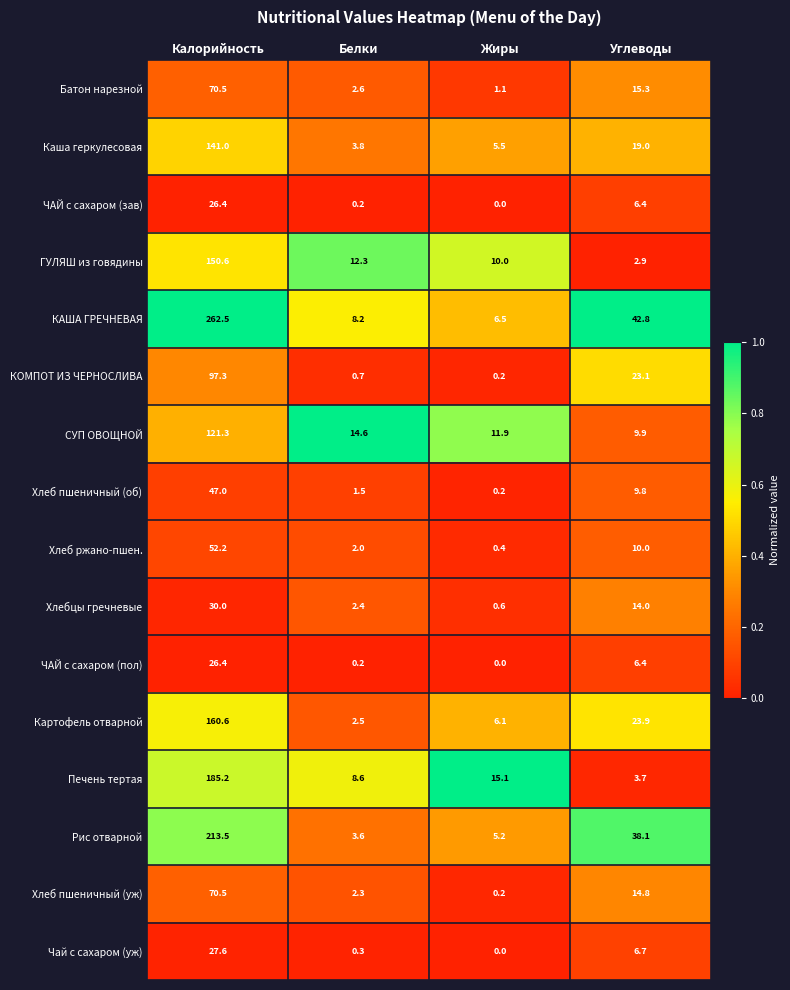

How many series are shown in this chart?

16